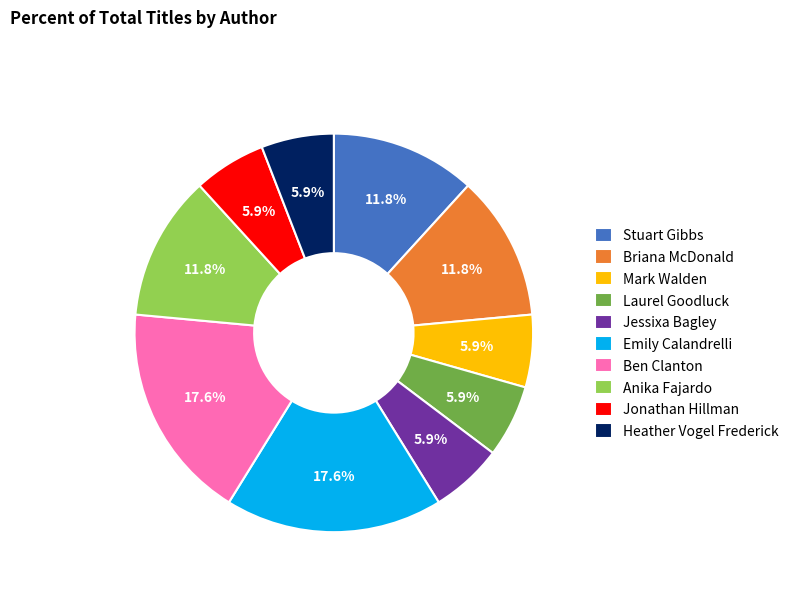

The Laurel Goodluck slice represents 1% of the pie. True or false?

False